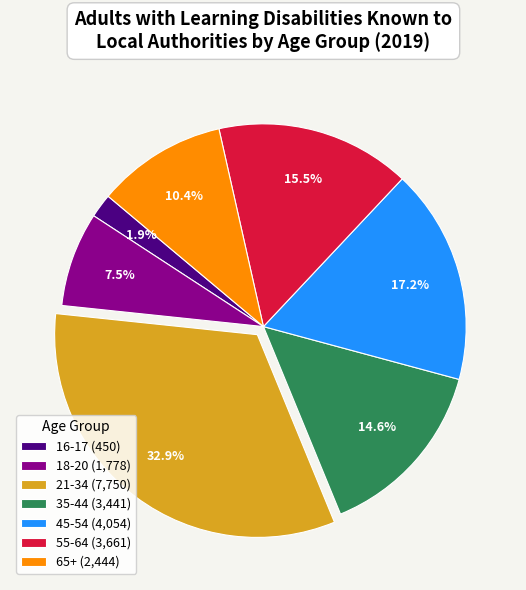

Is 35-44 the majority of the pie?

No